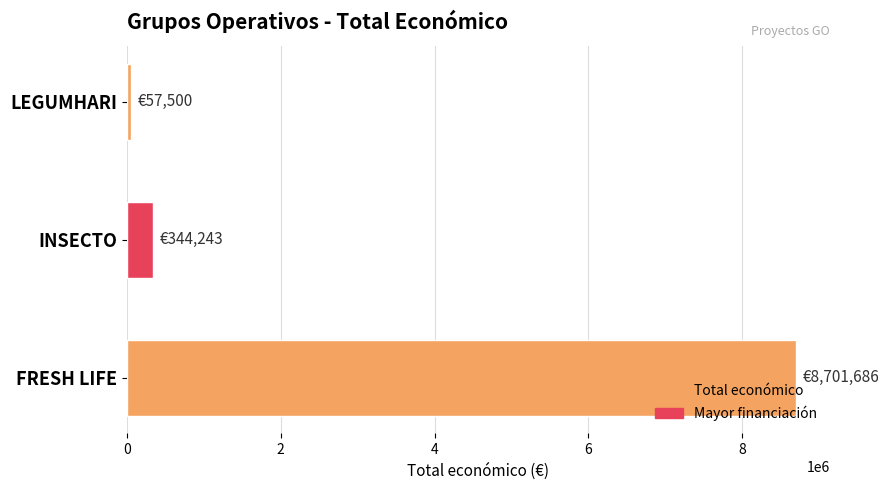

Read the value at INSECTO.

344243